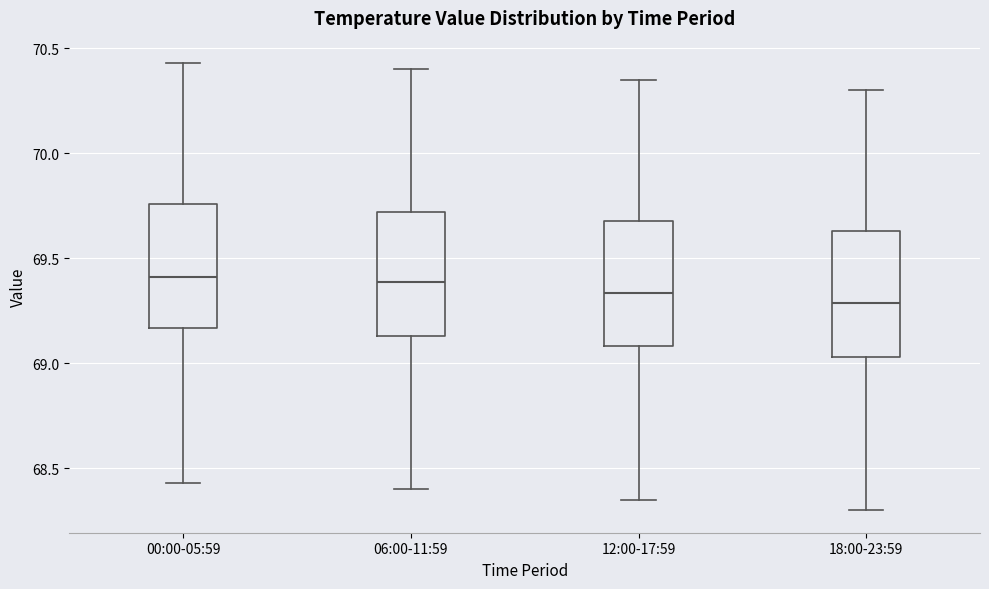

Reading left to right, read every box against the y-axis: the position of its median line, the range the box covers, and the ends of its whiskers. The values are not printed on the chart, so give them approximately, as read against the axis.

00:00-05:59: median 69.40, box 69.15 to 69.75, whiskers 68.45 to 70.45
06:00-11:59: median 69.40, box 69.15 to 69.70, whiskers 68.40 to 70.40
12:00-17:59: median 69.35, box 69.10 to 69.70, whiskers 68.35 to 70.35
18:00-23:59: median 69.30, box 69.05 to 69.65, whiskers 68.30 to 70.30